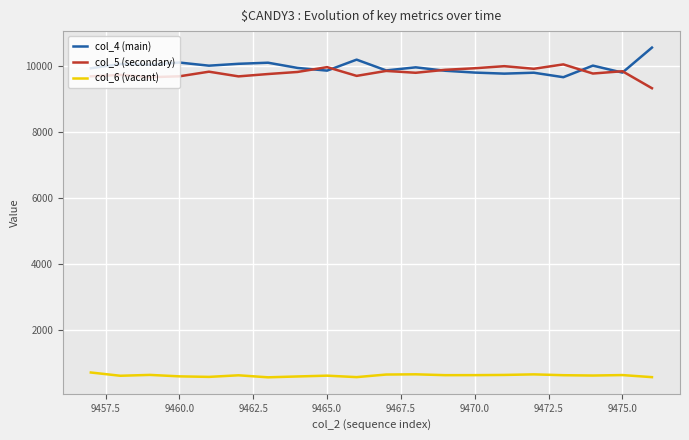

Count the number of data series in this chart.

3